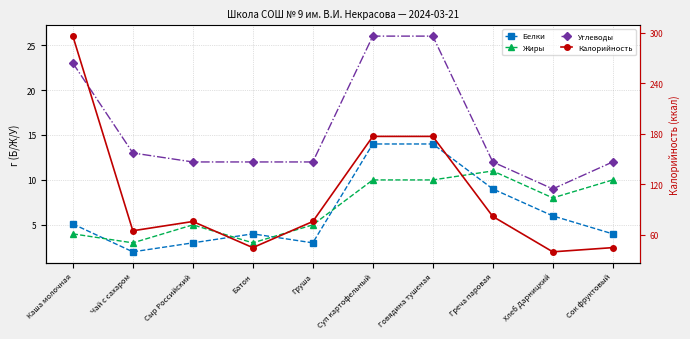

What is the maximum value for Жиры?

11.0